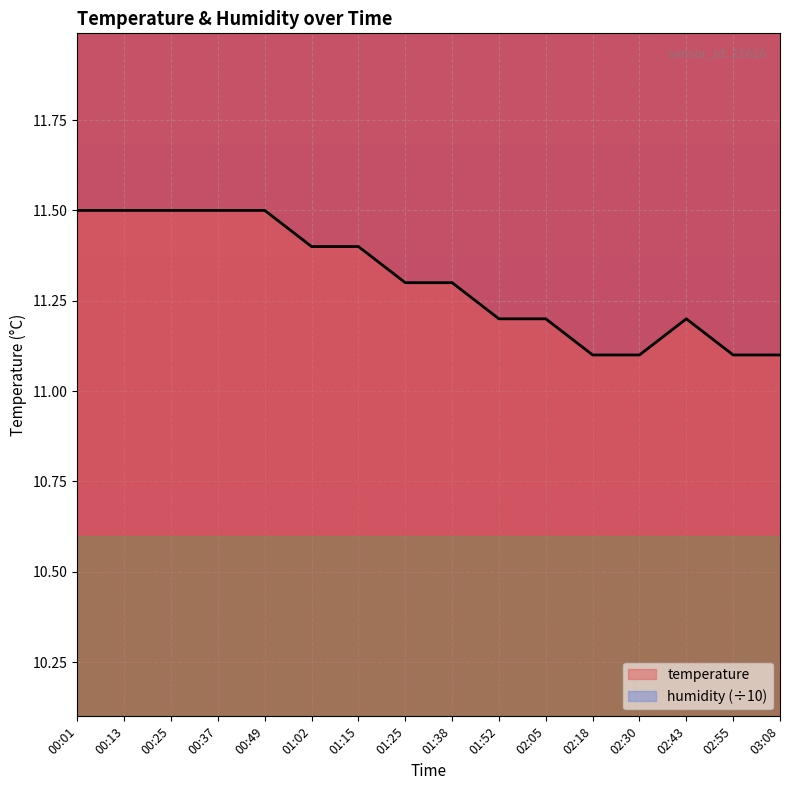

Reading left to right, extract all data points from this chart.

00:01=11.5	00:13=11.5	00:25=11.5	00:37=11.5	00:49=11.5	01:02=11.4	01:15=11.4	01:25=11.3	01:38=11.3	01:52=11.2	02:05=11.2	02:18=11.1	02:30=11.1	02:43=11.2	02:55=11.1	03:08=11.1